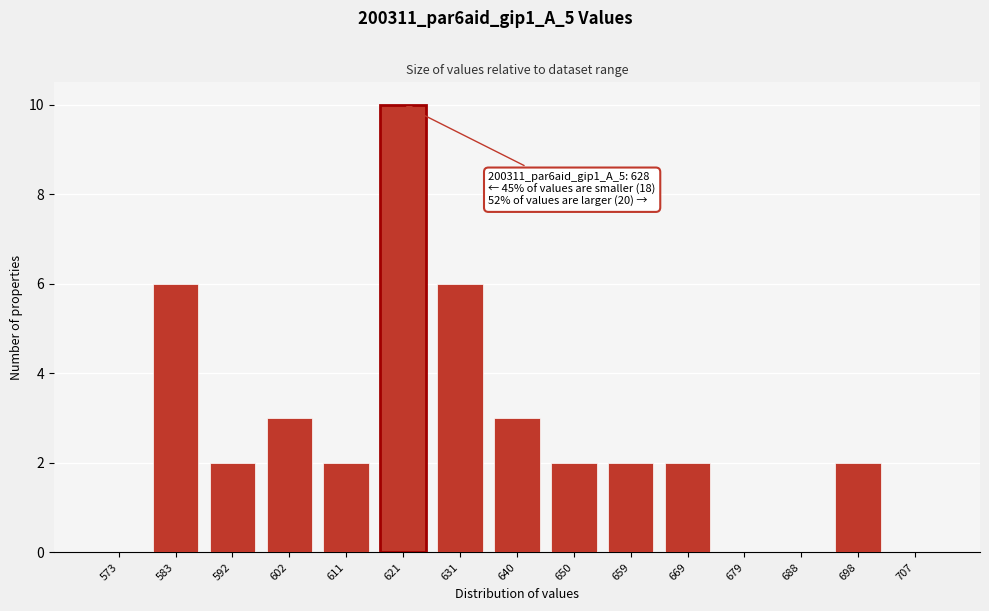

Reading left to right, list all the values displayed in this chart.

573=0	583=6	592=2	602=3	611=2	621=10	631=6	640=3	650=2	659=2	669=2	679=0	688=0	698=2	707=0